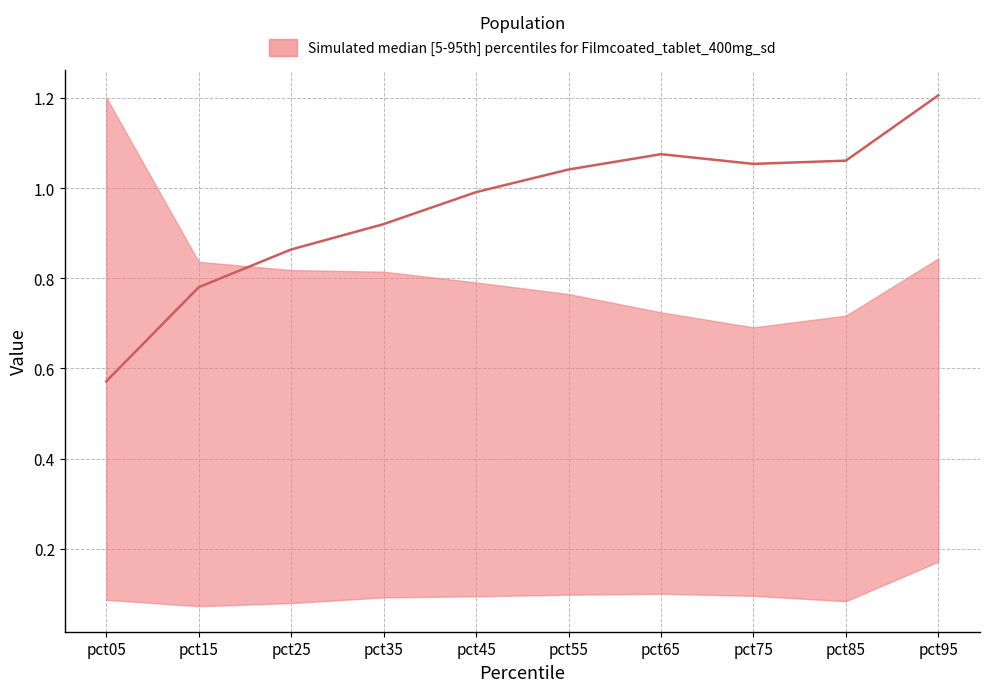

True or false: median has a value of 1.0 at pct45.

True